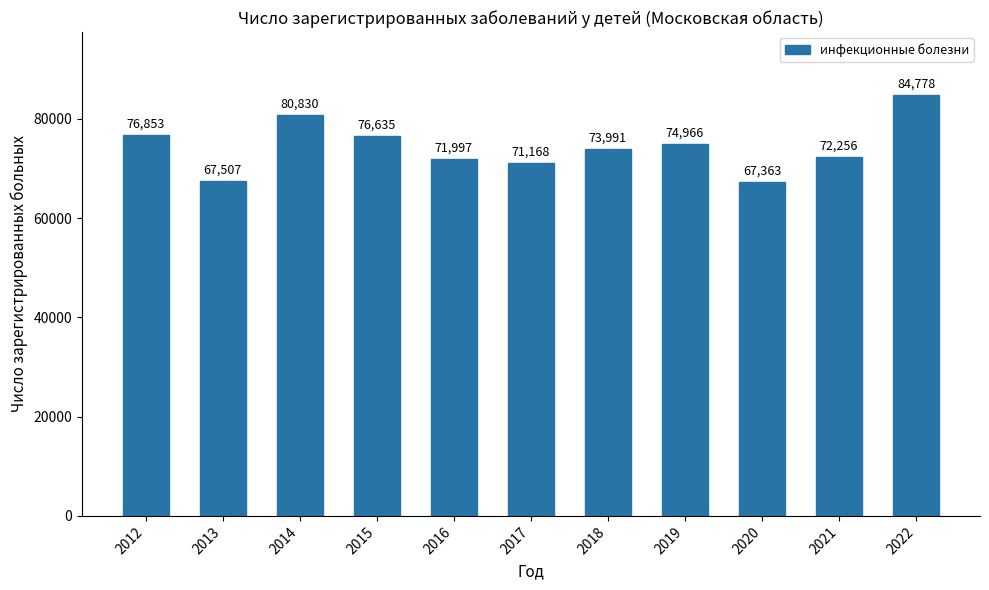

Is it true that the value at 2017 is 48845?

False